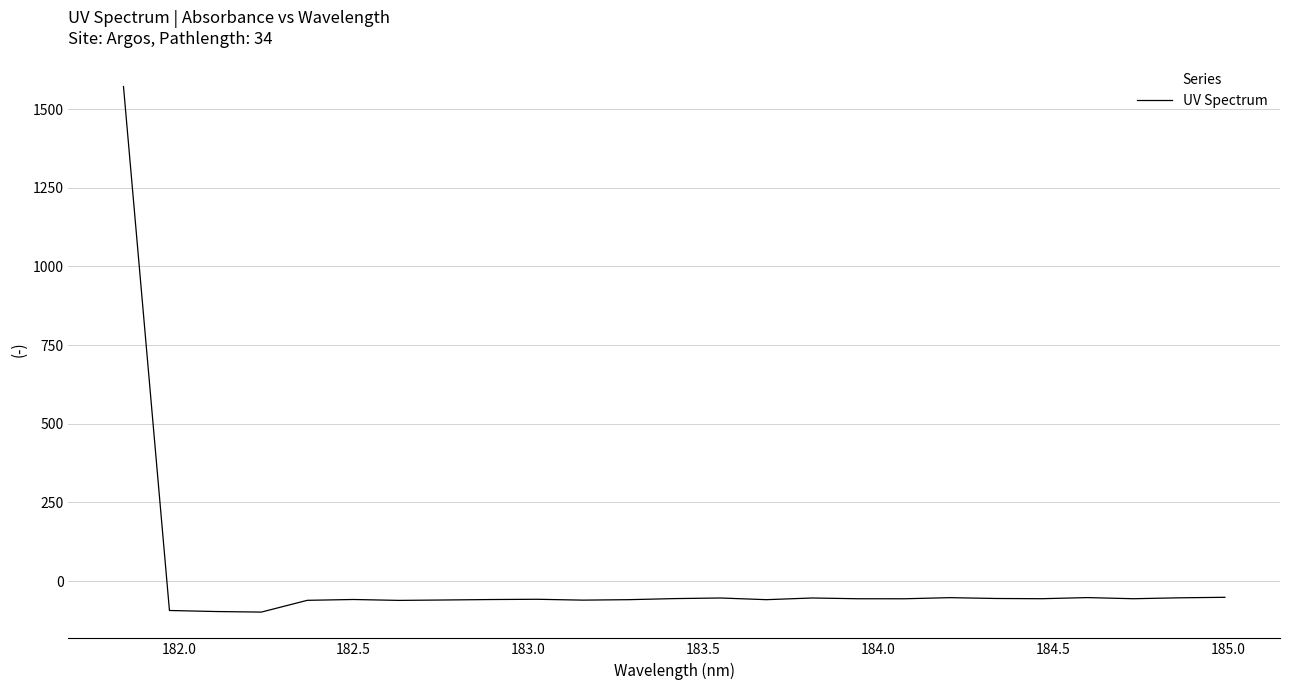

What is the greatest value displayed?

1571.7